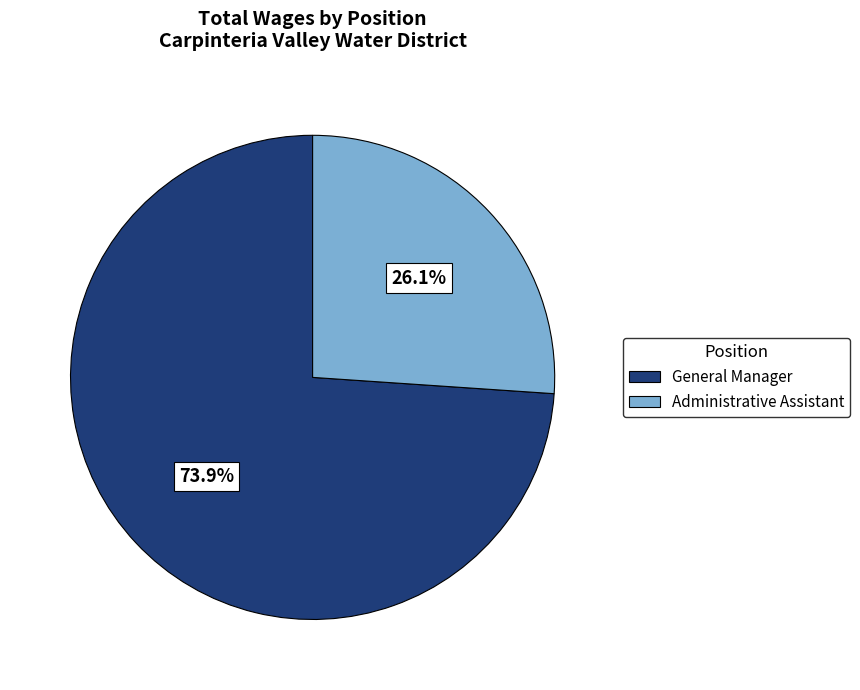

Between Administrative Assistant and General Manager, which is larger?

General Manager